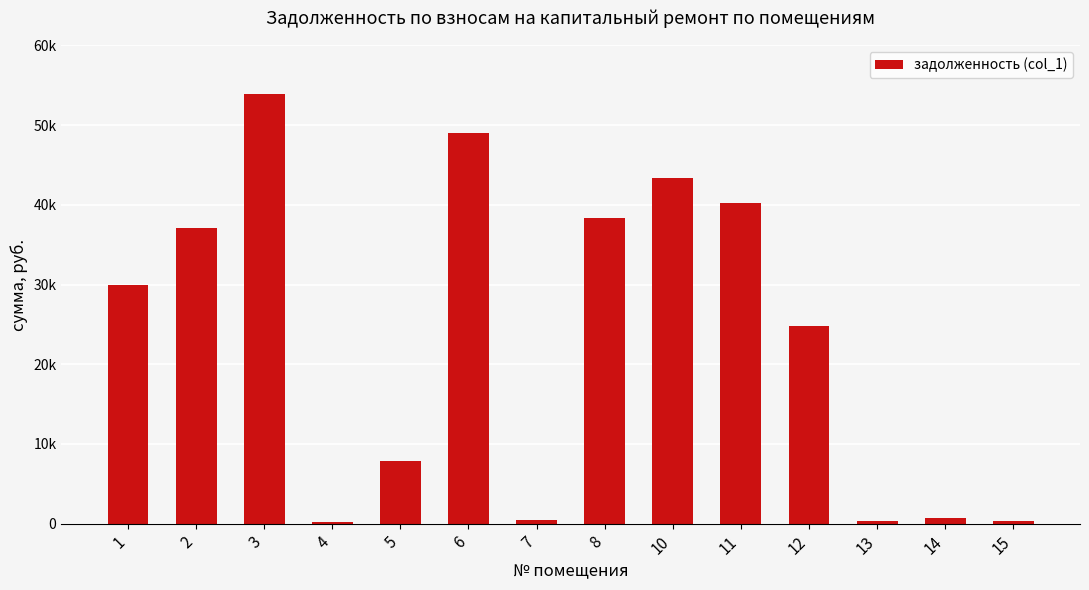

Are the bars horizontal?

No